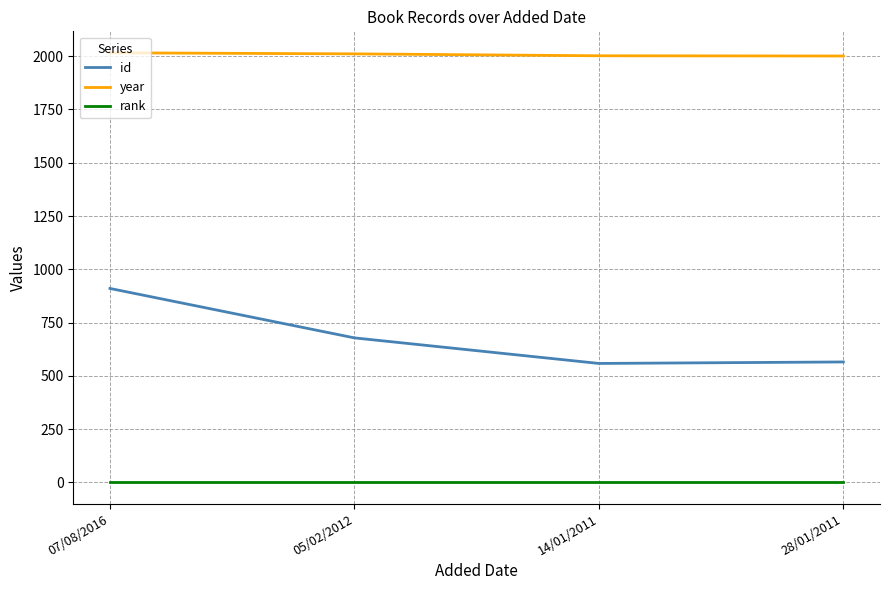

What is the average value of the rank series?

1